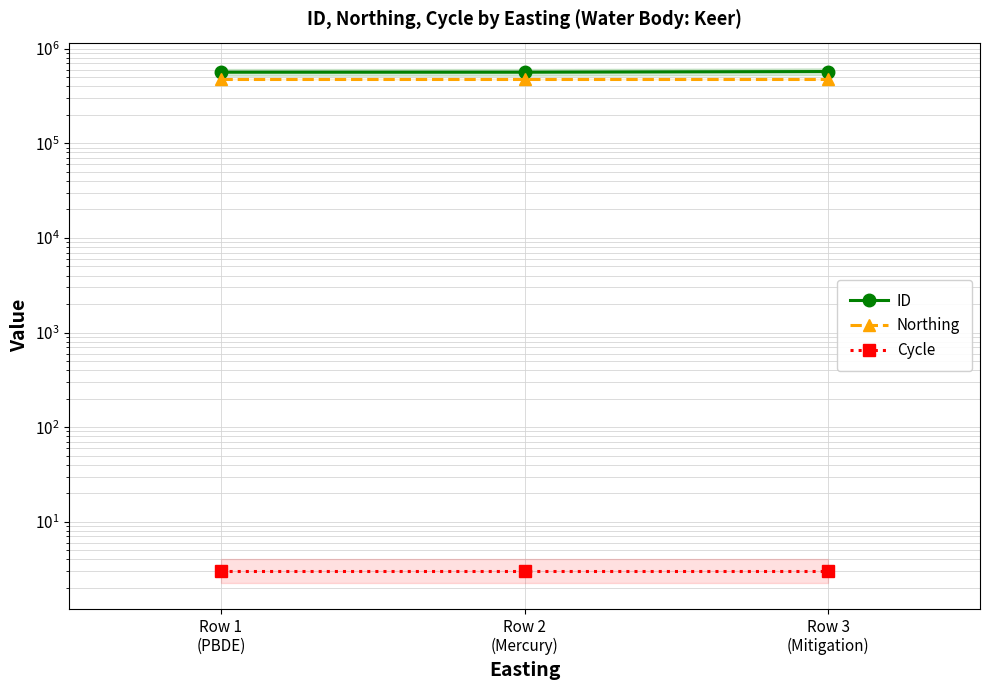

What is the value of the ID point at the 2nd from the left?

562940